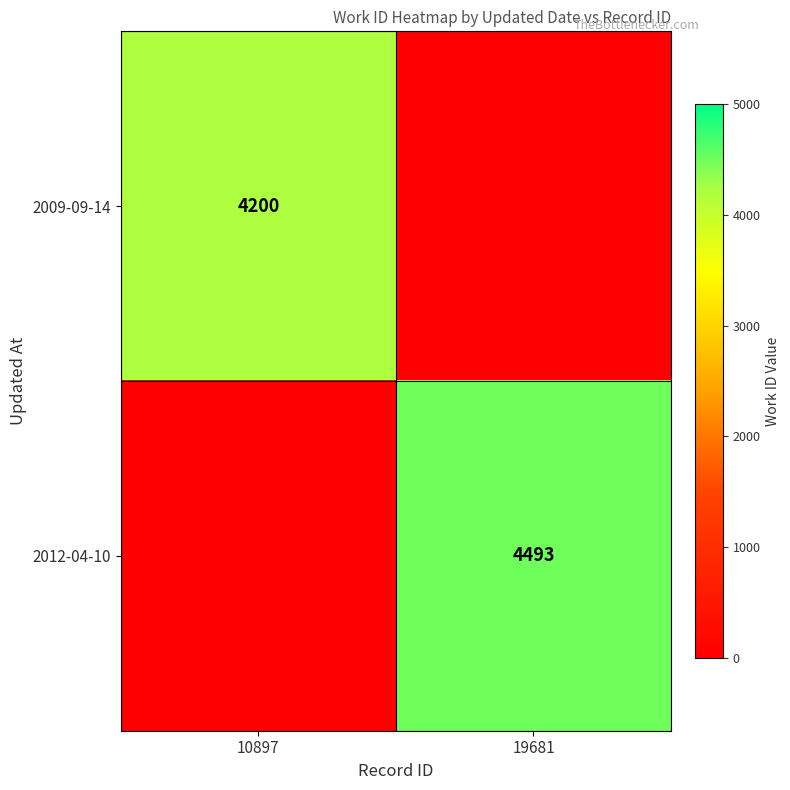

At which category is the sum across all series the highest?

19681